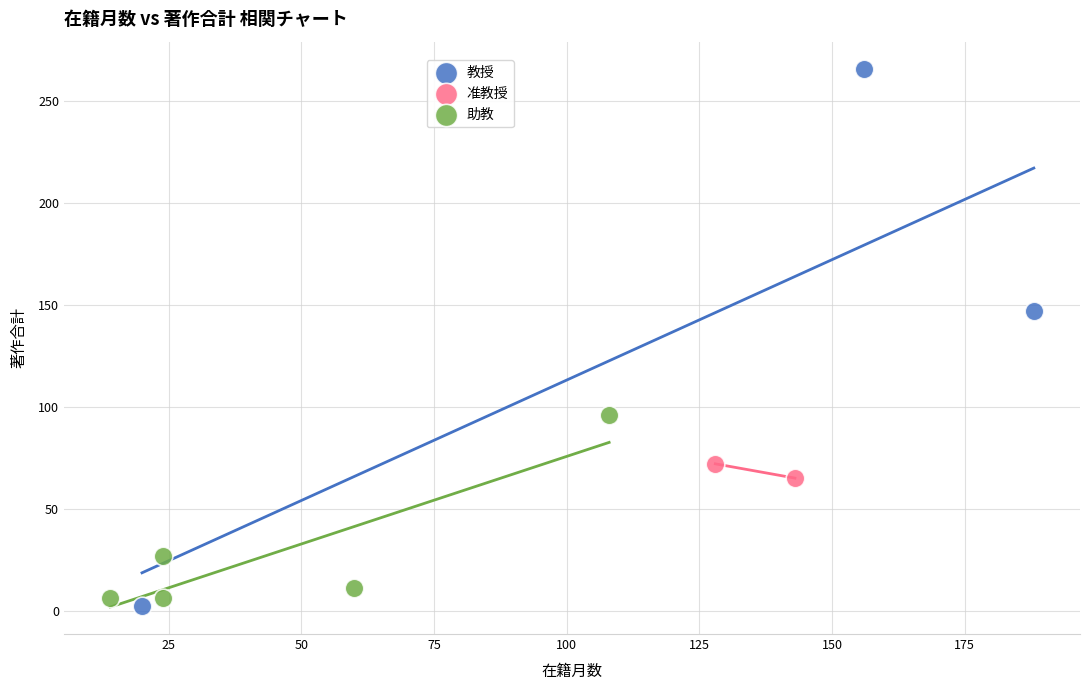

Which series contains the lowest Y value?

教授